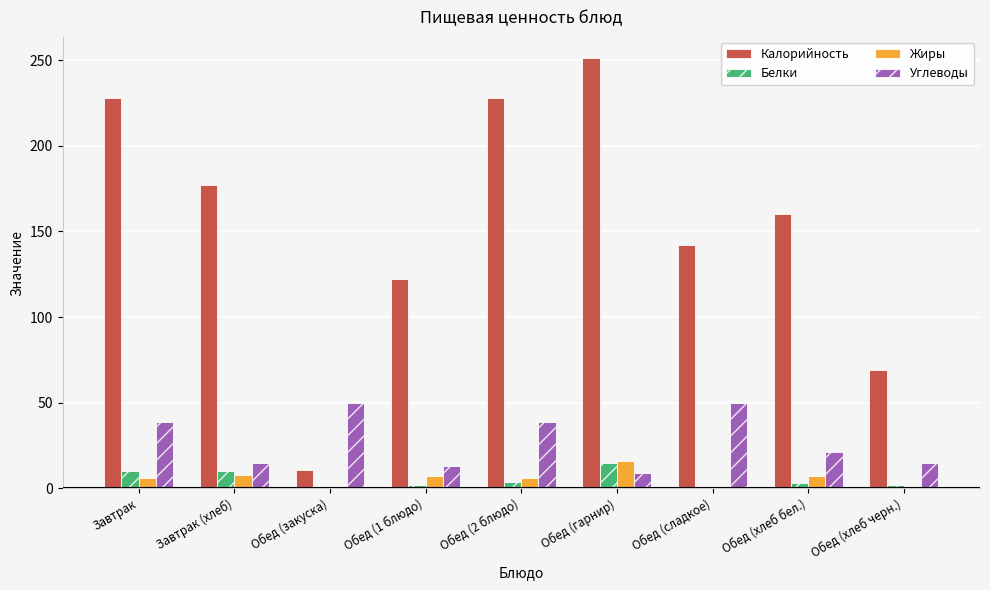

What is the greatest value displayed?

251